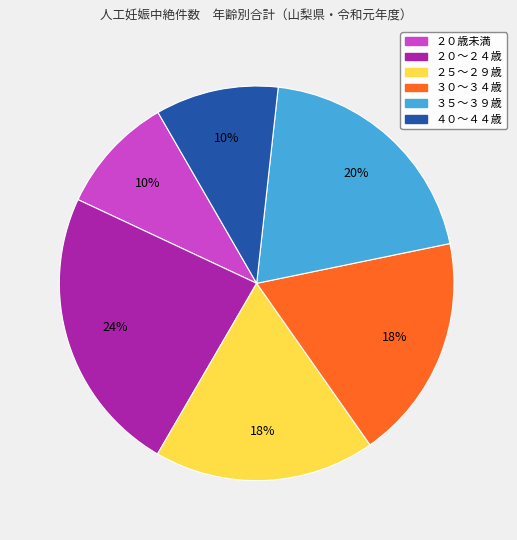

To the nearest percent, what portion does ２５～２９歳 represent?

18%